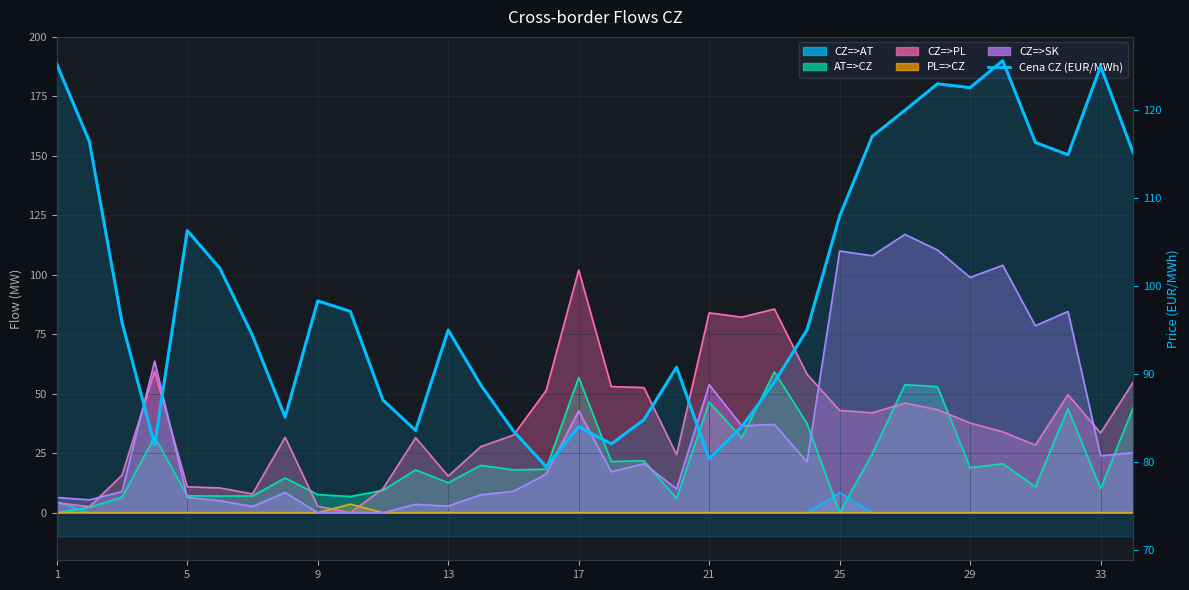

How many values exceed 95?

18